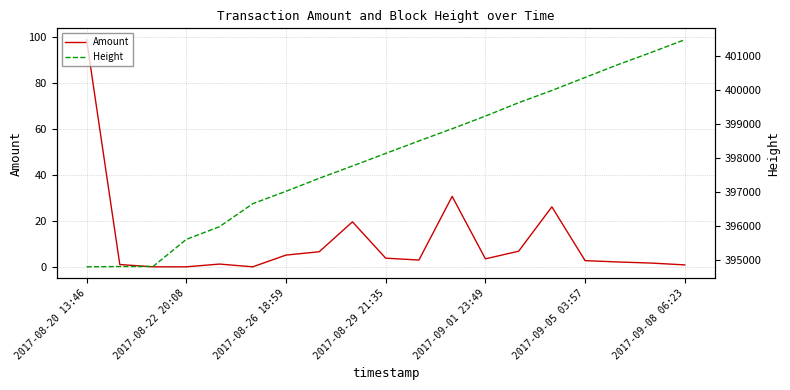

What value does the Height series have at 14?

399985.0